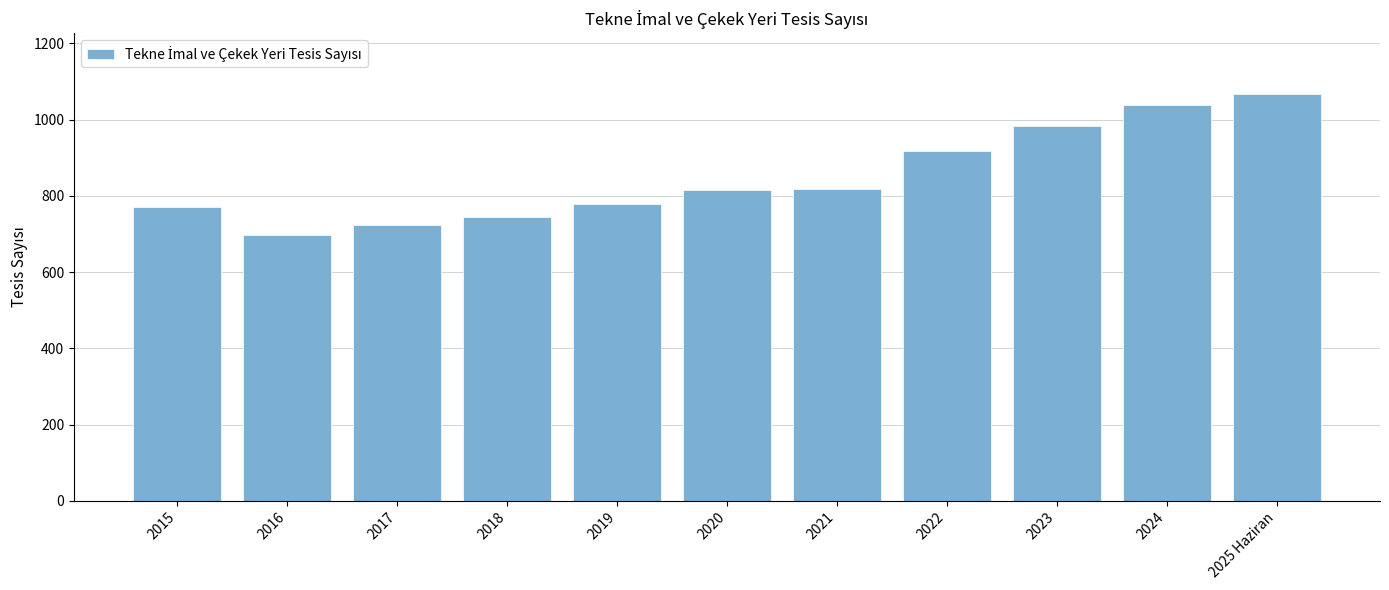

Does the chart contain stacked bars?

No